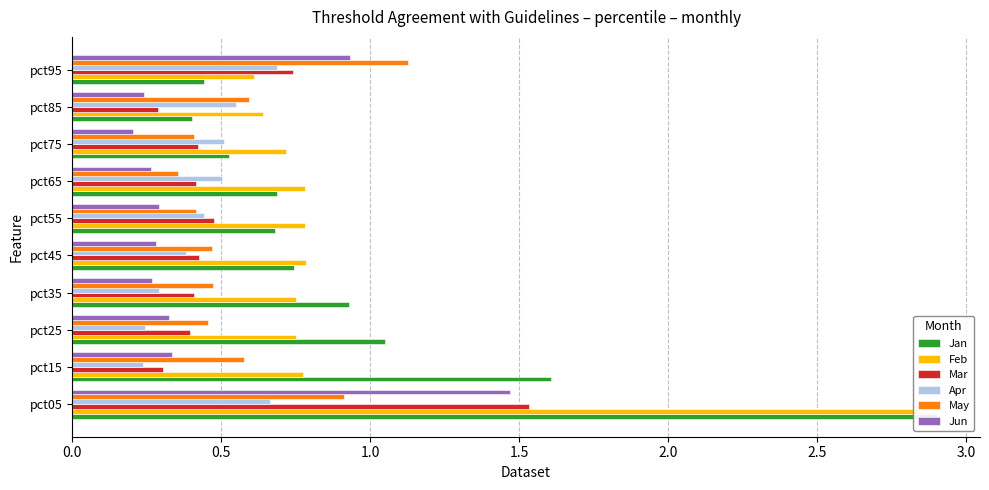

The Apr series shows 0.7 at pct05. True or false?

True